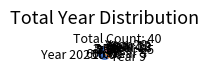

Is Year 2025 the majority of the pie?

Yes